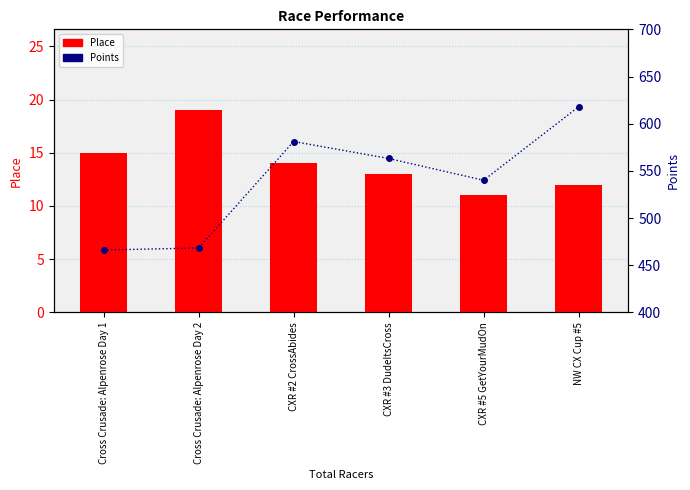

Does the chart contain stacked bars?

No